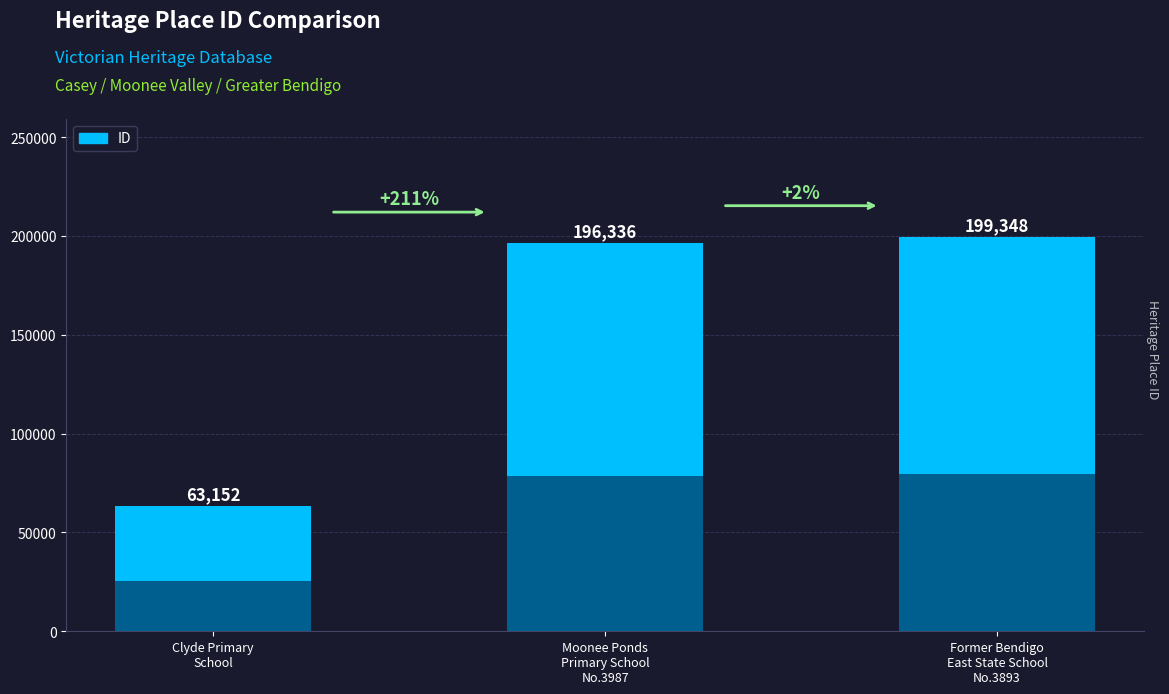

Read the value at Former Bendigo
East State School
No.3893.

199348